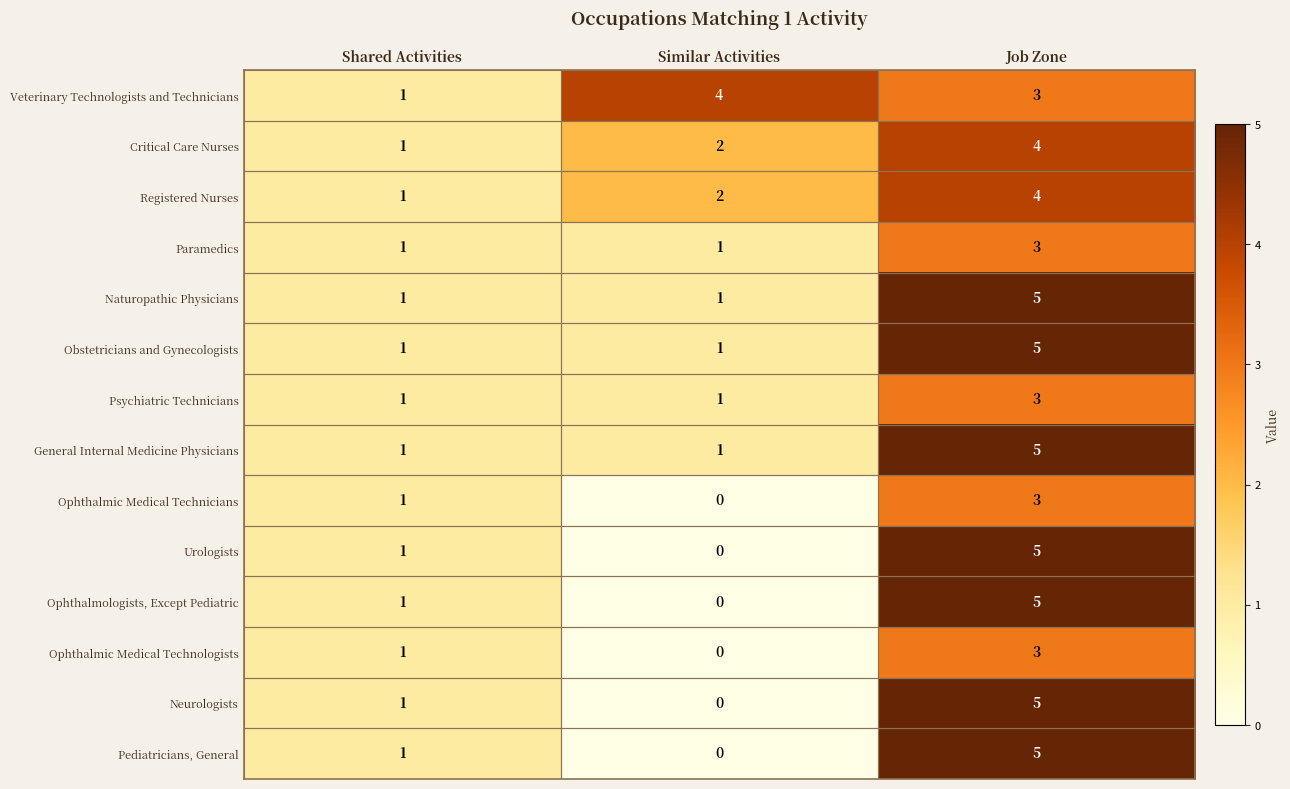

What is the difference between the maximum and minimum values in the Ophthalmic Medical Technologists series?

3